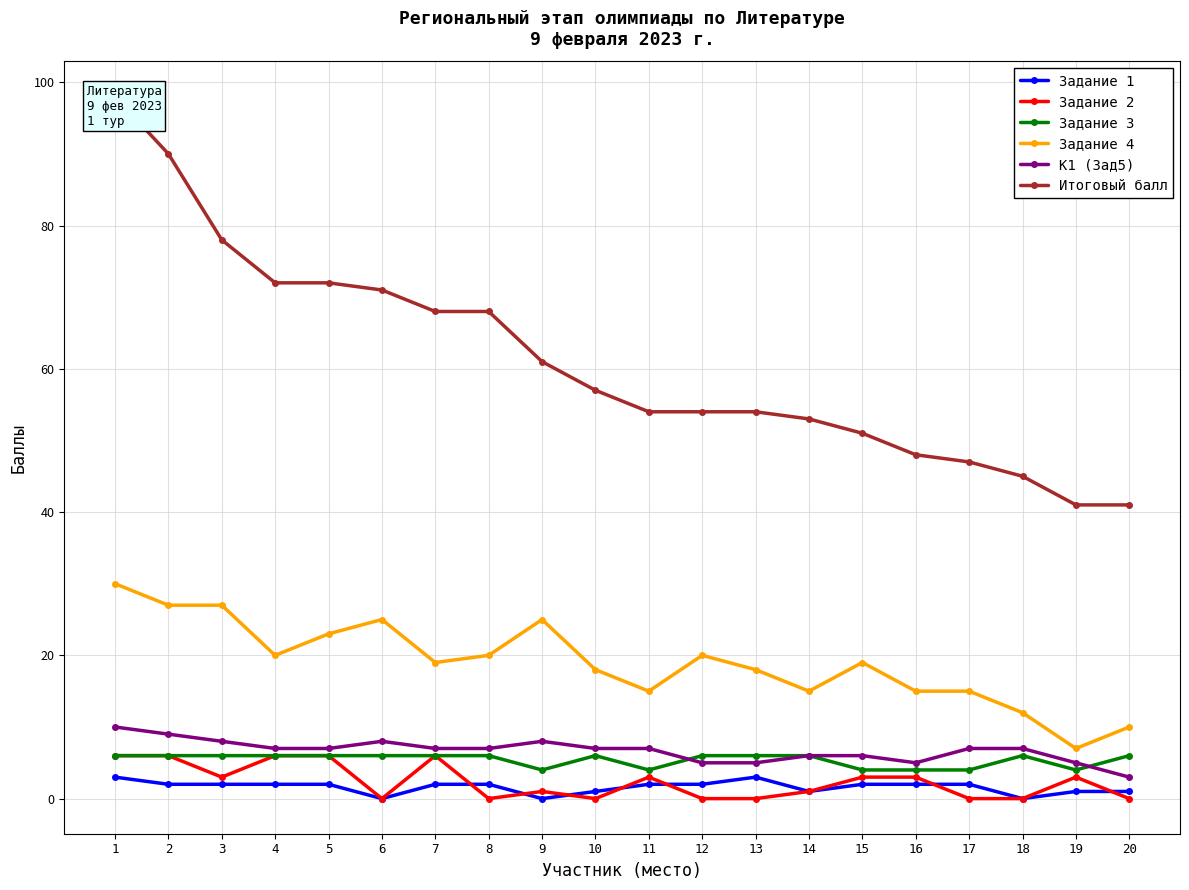

Rank the categories by Задание 1 value from lowest to highest.

6, 9, 18, 10, 14, 19, 20, 2, 3, 4, 5, 7, 8, 11, 12, 15, 16, 17, 1, 13